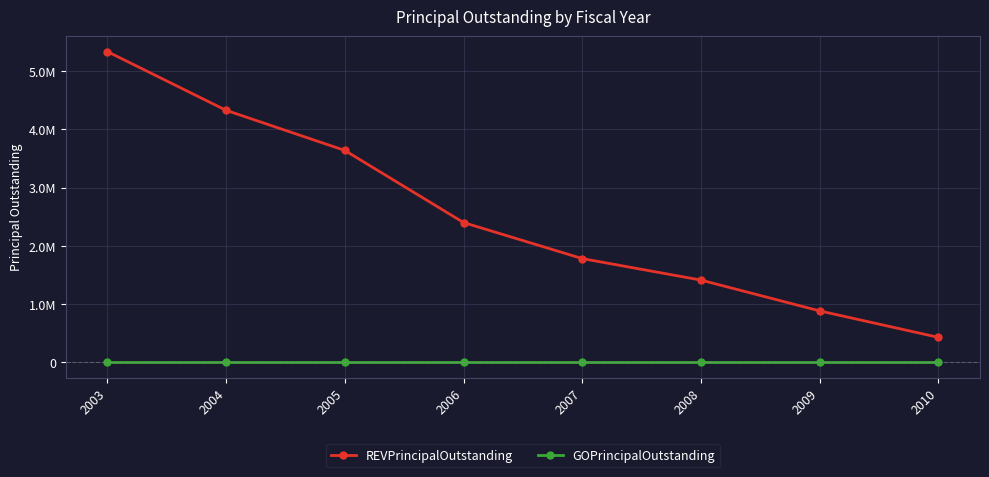

What is the value of the REVPrincipalOutstanding point at the 3rd from the left?

3640000